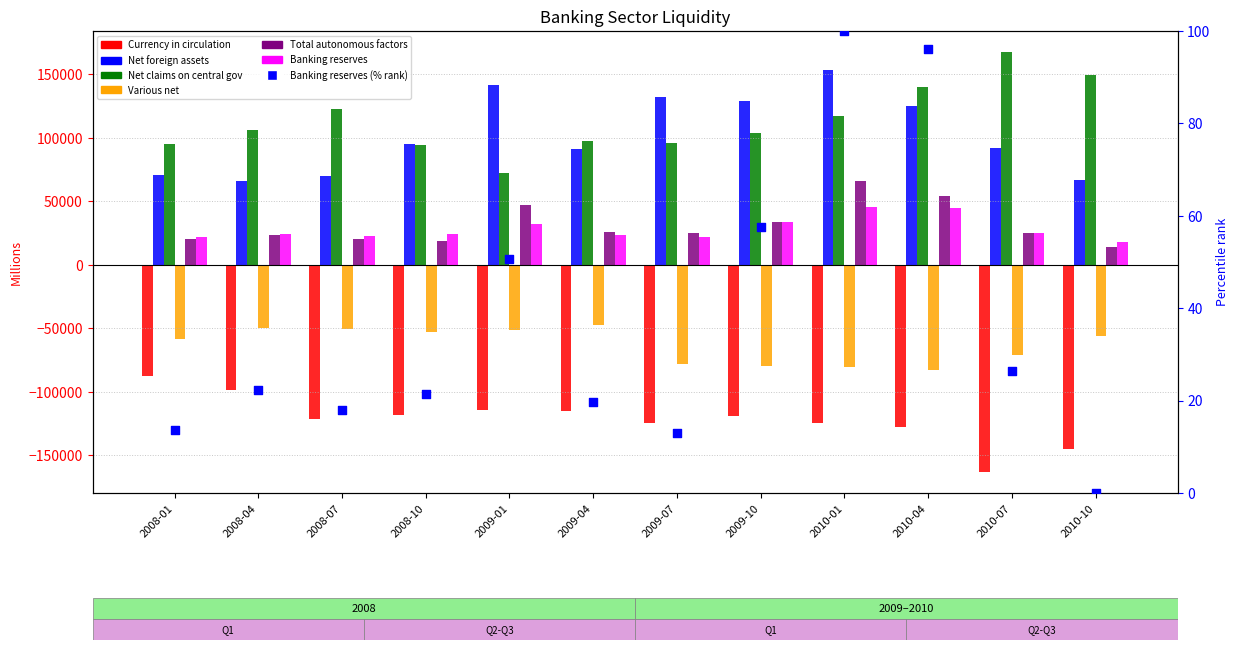

At which category is the sum across all series the highest?

2010-01